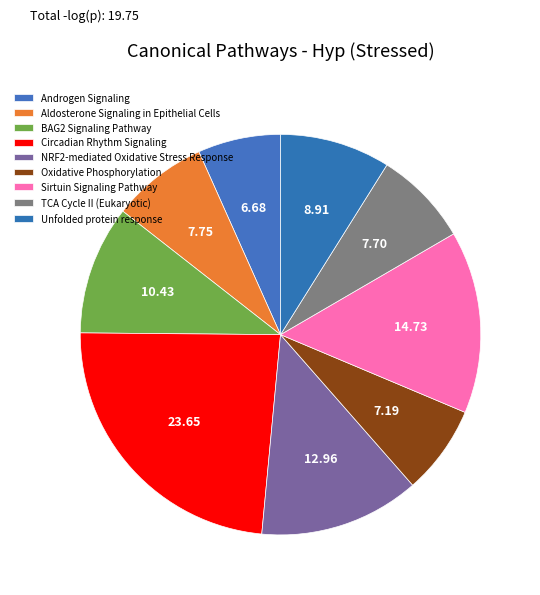

What is the smallest slice in the pie chart?

Androgen Signaling